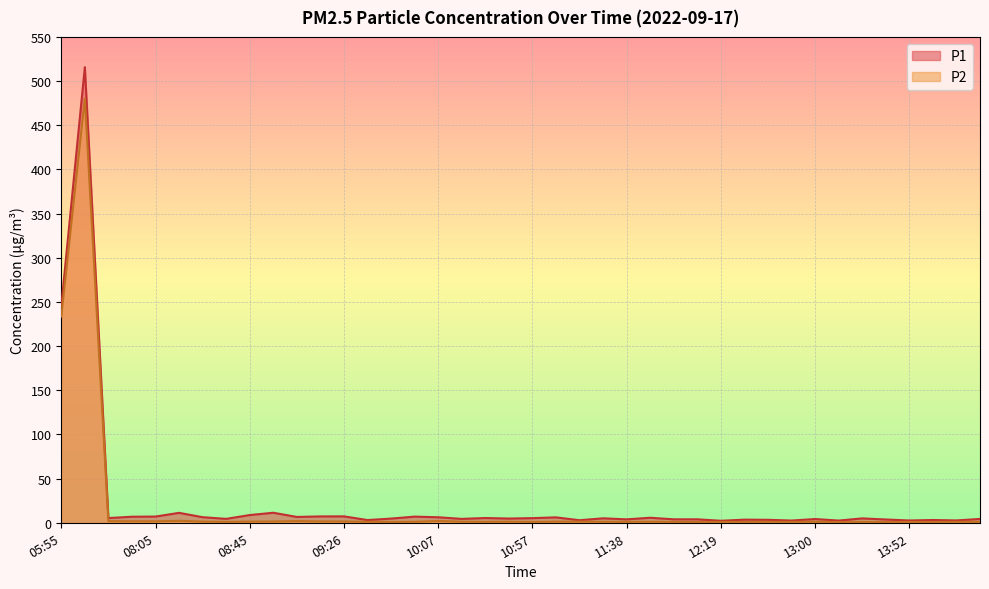

How many series are shown in this chart?

2